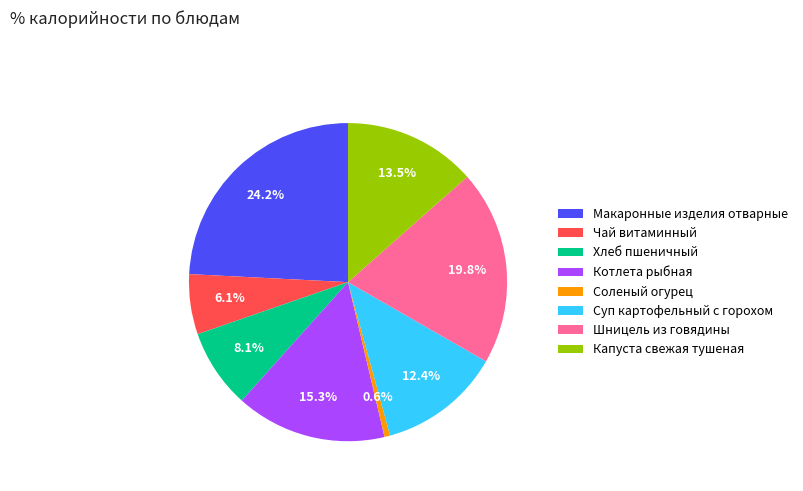

Count the number of slices in the pie.

8